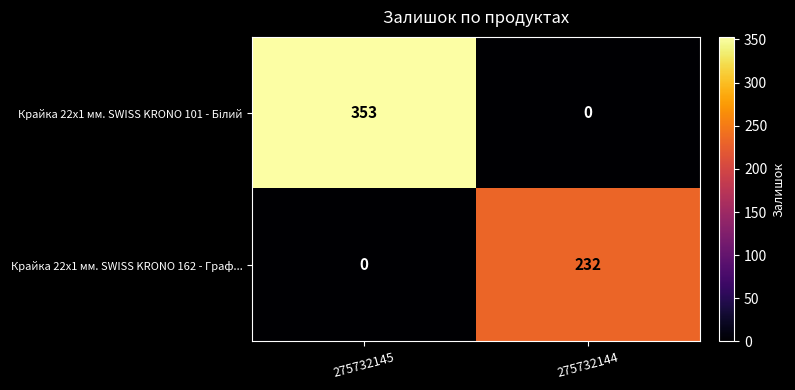

At which category is the sum across all series the highest?

275732145